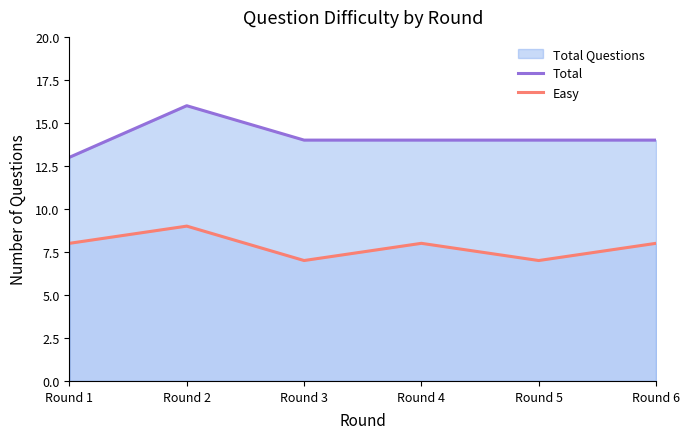

List the series in order of their peak value, highest first.

Total, Easy